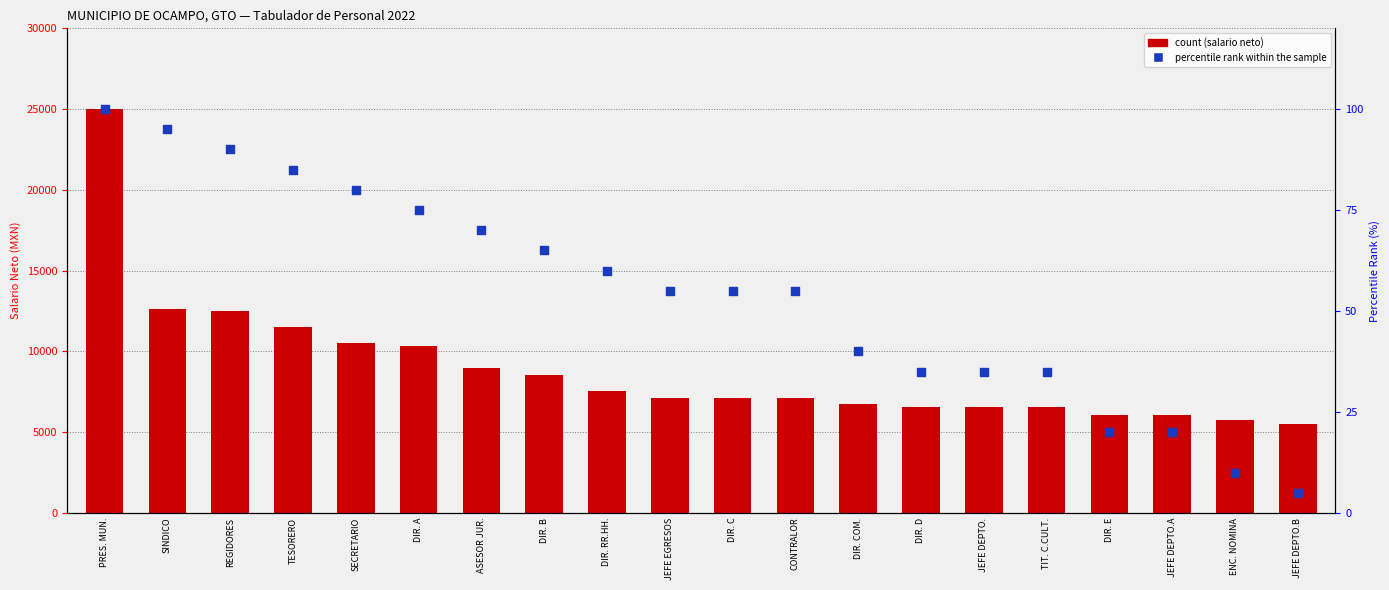

Which series contains the lowest Y value?

percentile rank within the sample